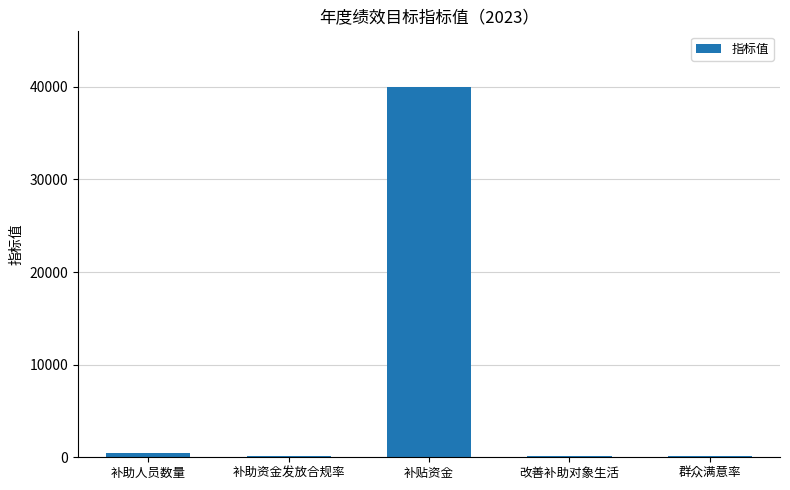

Count the number of categories in the chart.

5